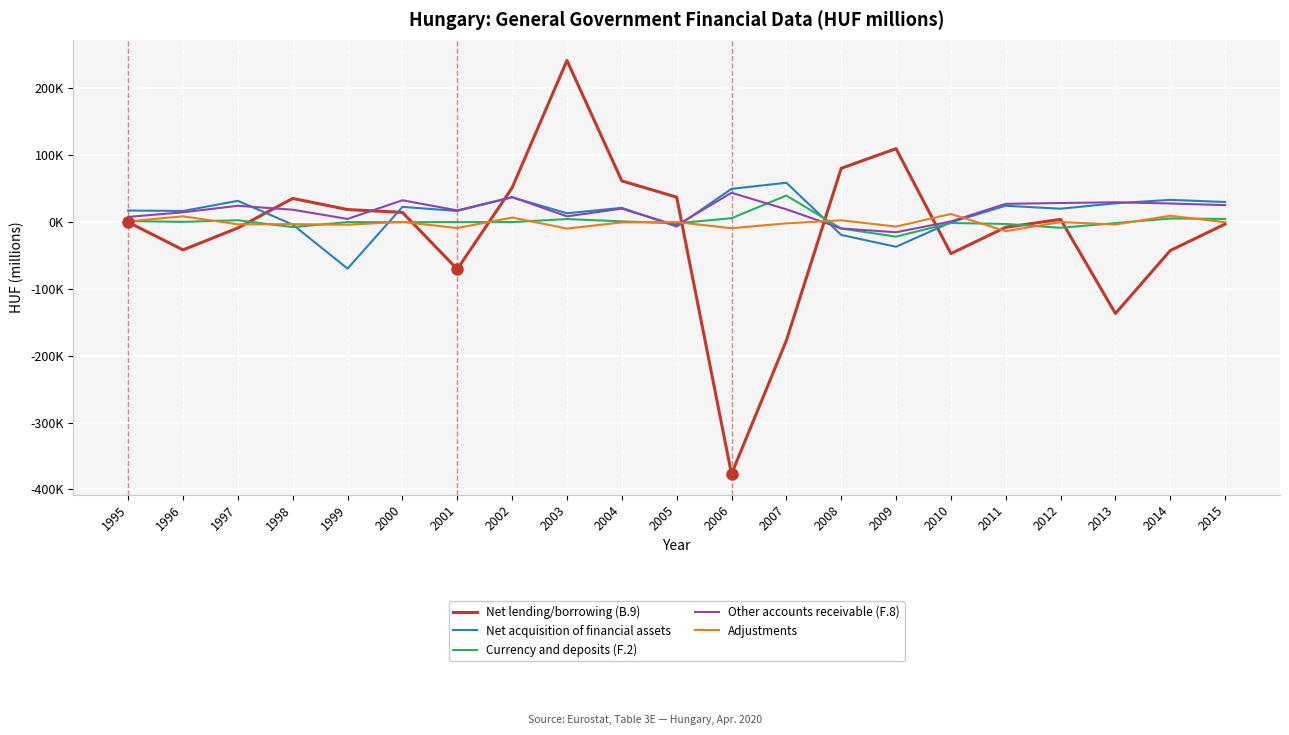

True or false: Net lending/borrowing (B.9) and Net acquisition of financial assets intersect in this chart.

True